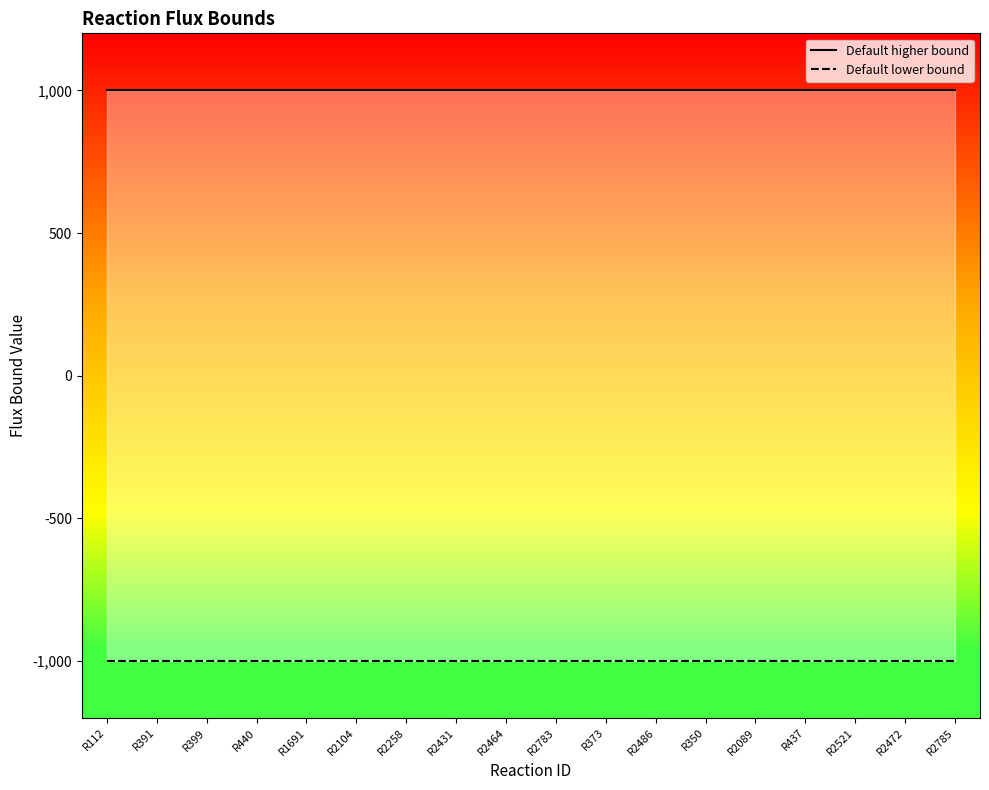

Which category has the lowest value across all series?

R112